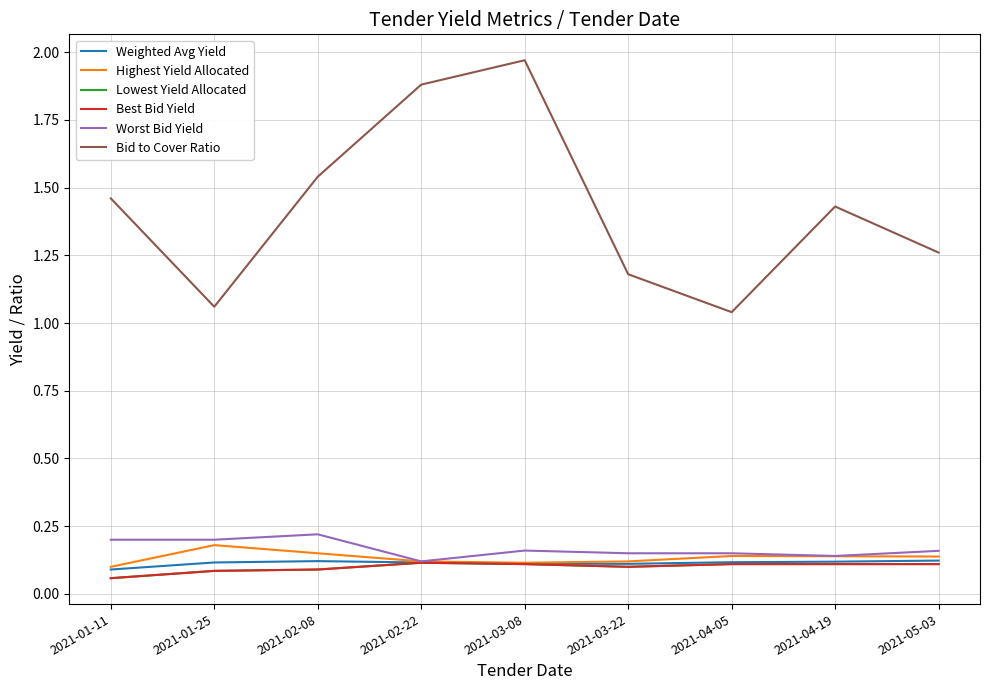

Rank the series by their maximum value, from lowest to highest.

Lowest Yield Allocated, Best Bid Yield, Weighted Avg Yield, Highest Yield Allocated, Worst Bid Yield, Bid to Cover Ratio